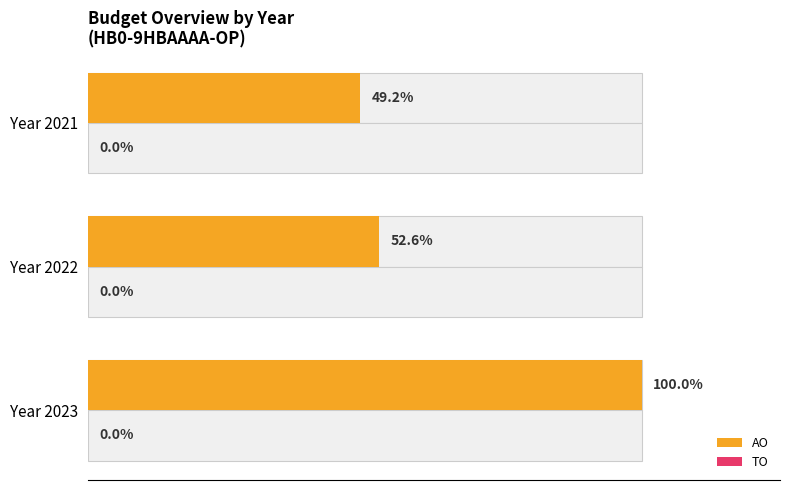

Rank the series by their average value, from highest to lowest.

AO, TO